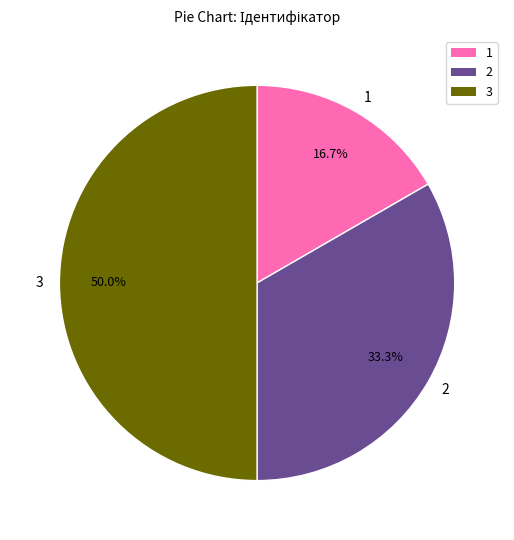

Approximately how many times larger is the value at 2 compared to 1?

2.0